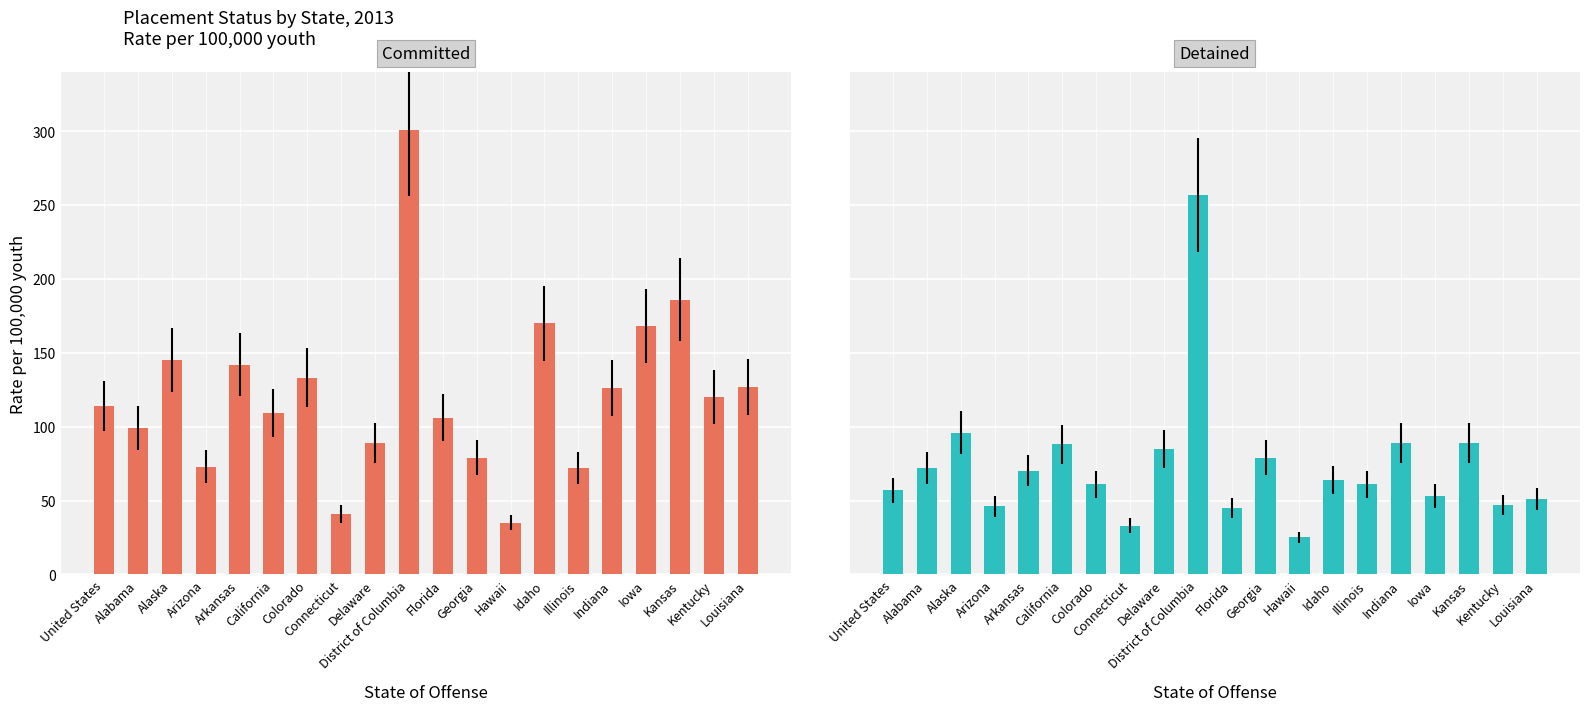

Are the bars horizontal?

No